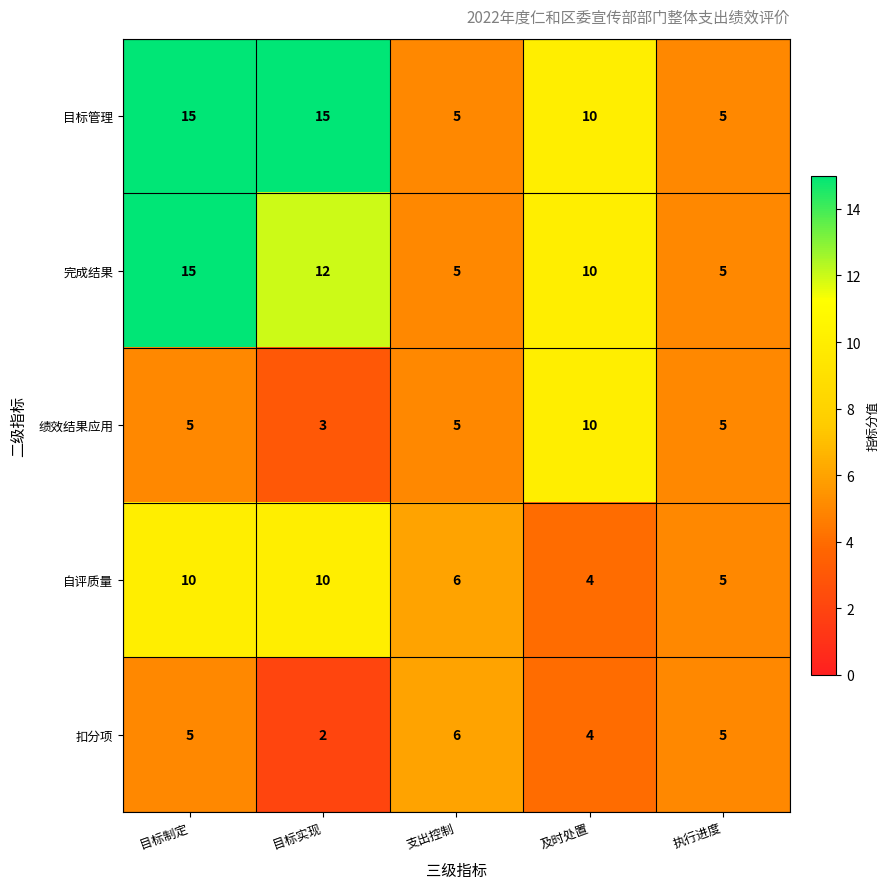

Between 目标实现 and 及时处置, which series saw the biggest shift?

绩效结果应用